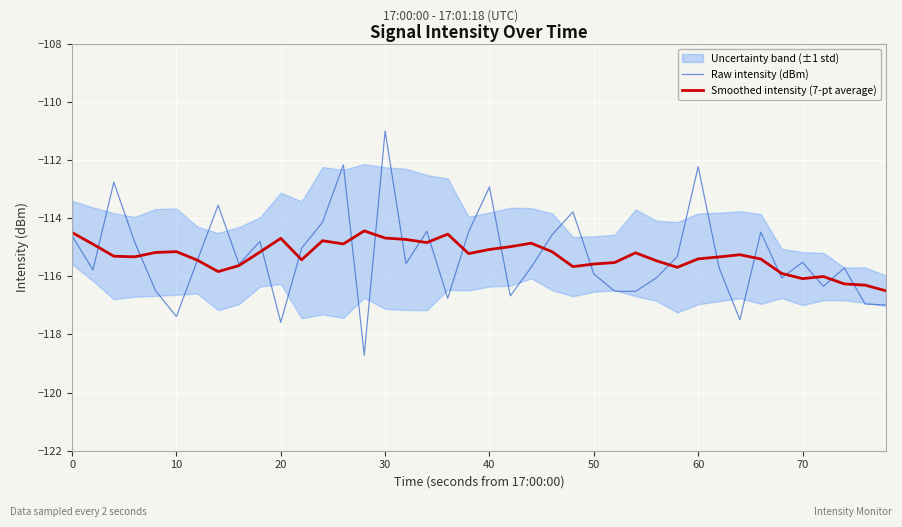

What is the lowest value of the Smoothed intensity (7-pt average) series?

-116.5